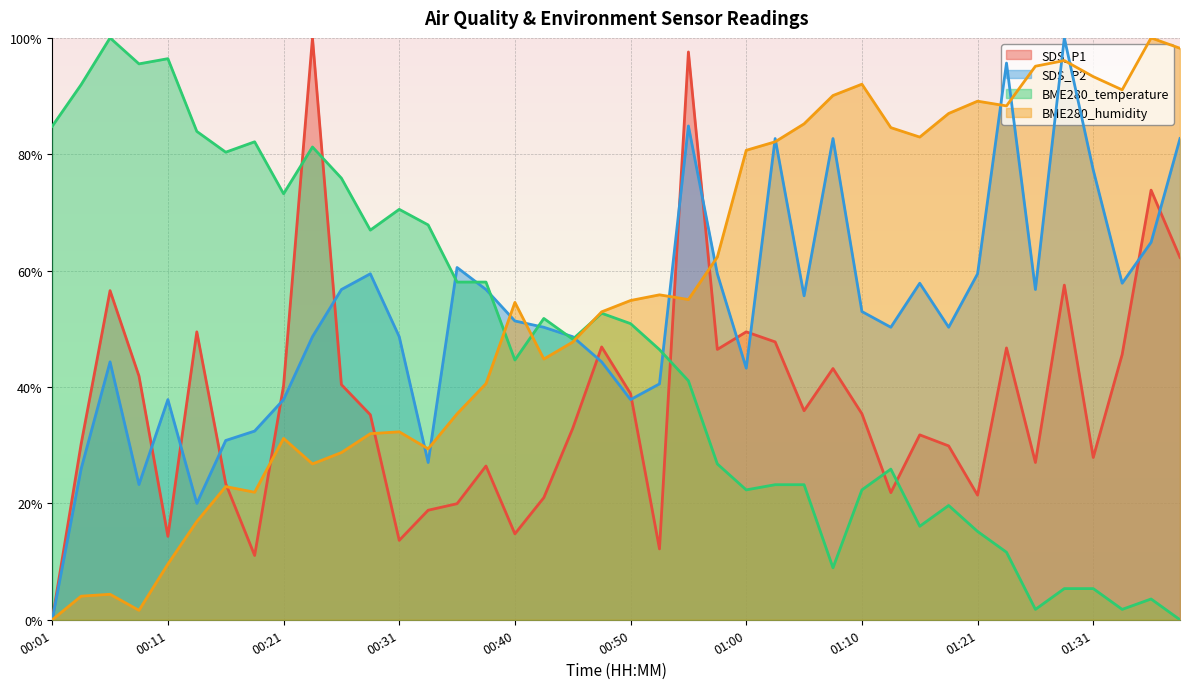

What is the difference between the SDS_P2 values at 01:05 and 00:04?

29.7